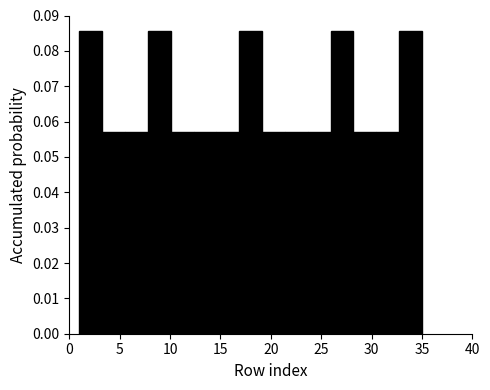

Reading left to right, transcribe this chart: for each bar, give the range it covers on the x-axis and its height. Neither the bar edges nor the heights are printed on the chart, so give them approximately, as read against the axes.

1.0 to 3.5: 0.086
3.5 to 5.5: 0.057
5.5 to 8.0: 0.057
8.0 to 10.0: 0.086
10.0 to 12.5: 0.057
12.5 to 14.5: 0.057
14.5 to 17.0: 0.057
17.0 to 19.0: 0.086
19.0 to 21.5: 0.057
21.5 to 23.5: 0.057
23.5 to 26.0: 0.057
26.0 to 28.0: 0.086
28.0 to 30.5: 0.057
30.5 to 32.5: 0.057
32.5 to 35.0: 0.086